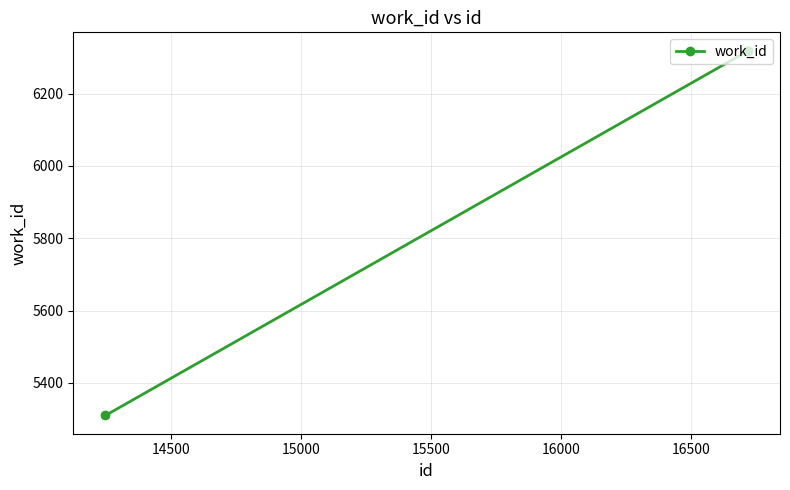

What is the minimum value shown in the chart?

5310